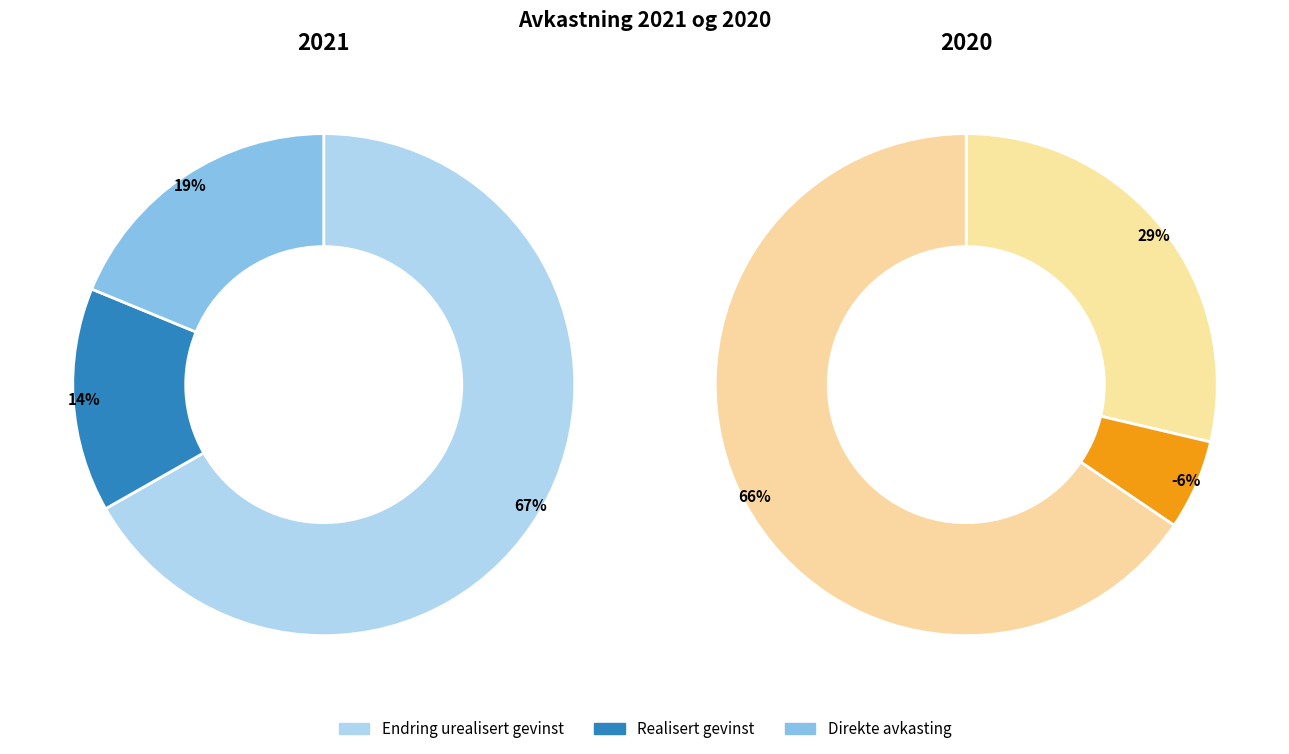

Which slice is the largest?

Endring urealisert gevinst